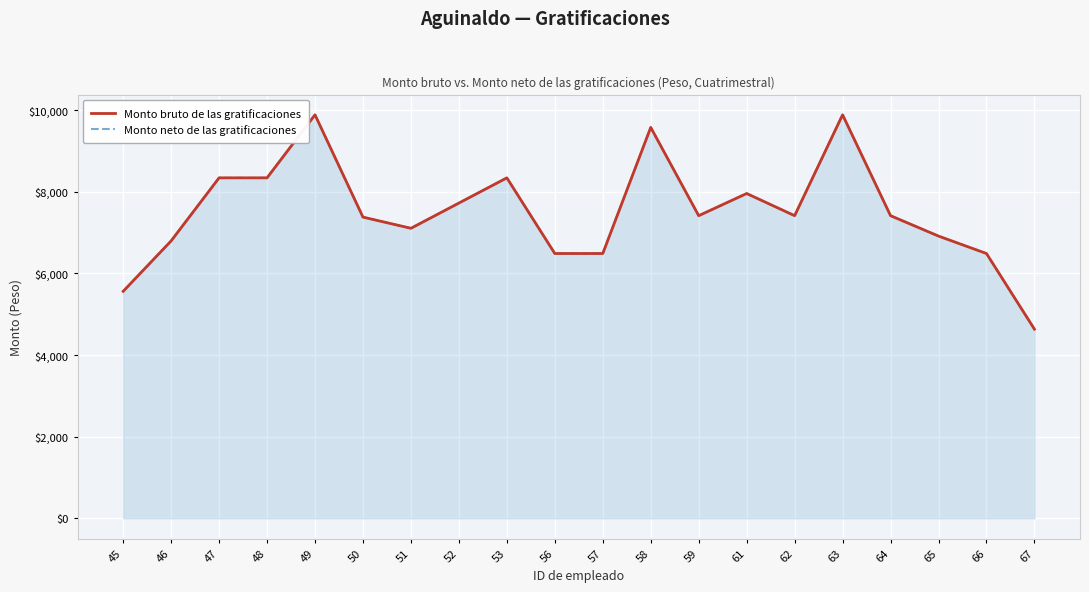

What is the approximate value of Monto bruto de las gratificaciones at 52?

7721.9